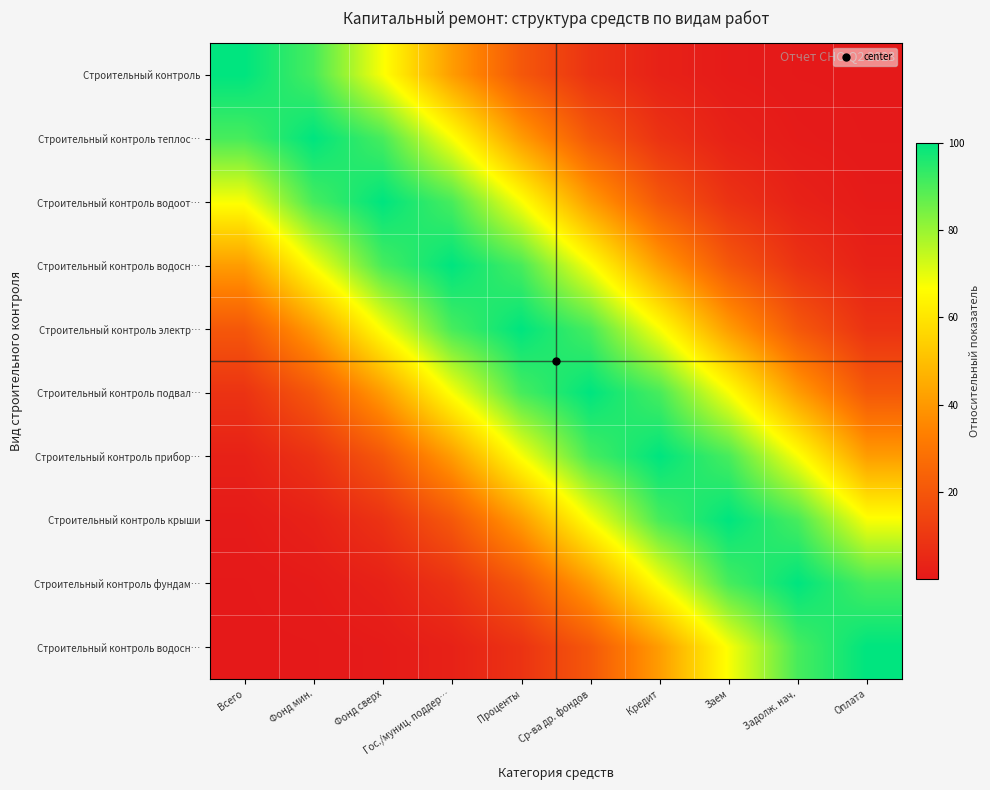

What is the difference between the highest and lowest values at Заем?

99.2